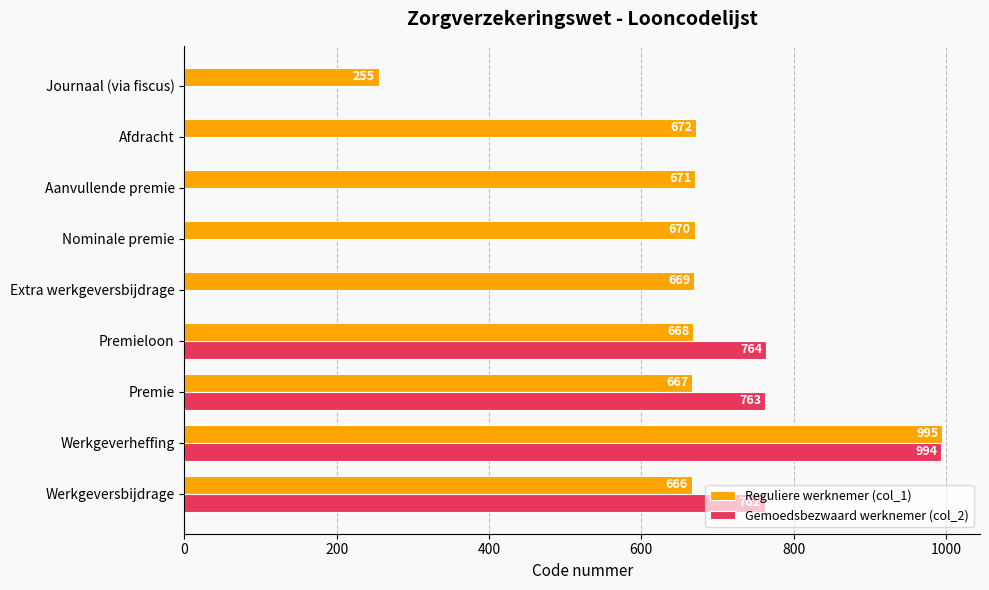

What is the sum of all Reguliere werknemer (col_1) values?

5933